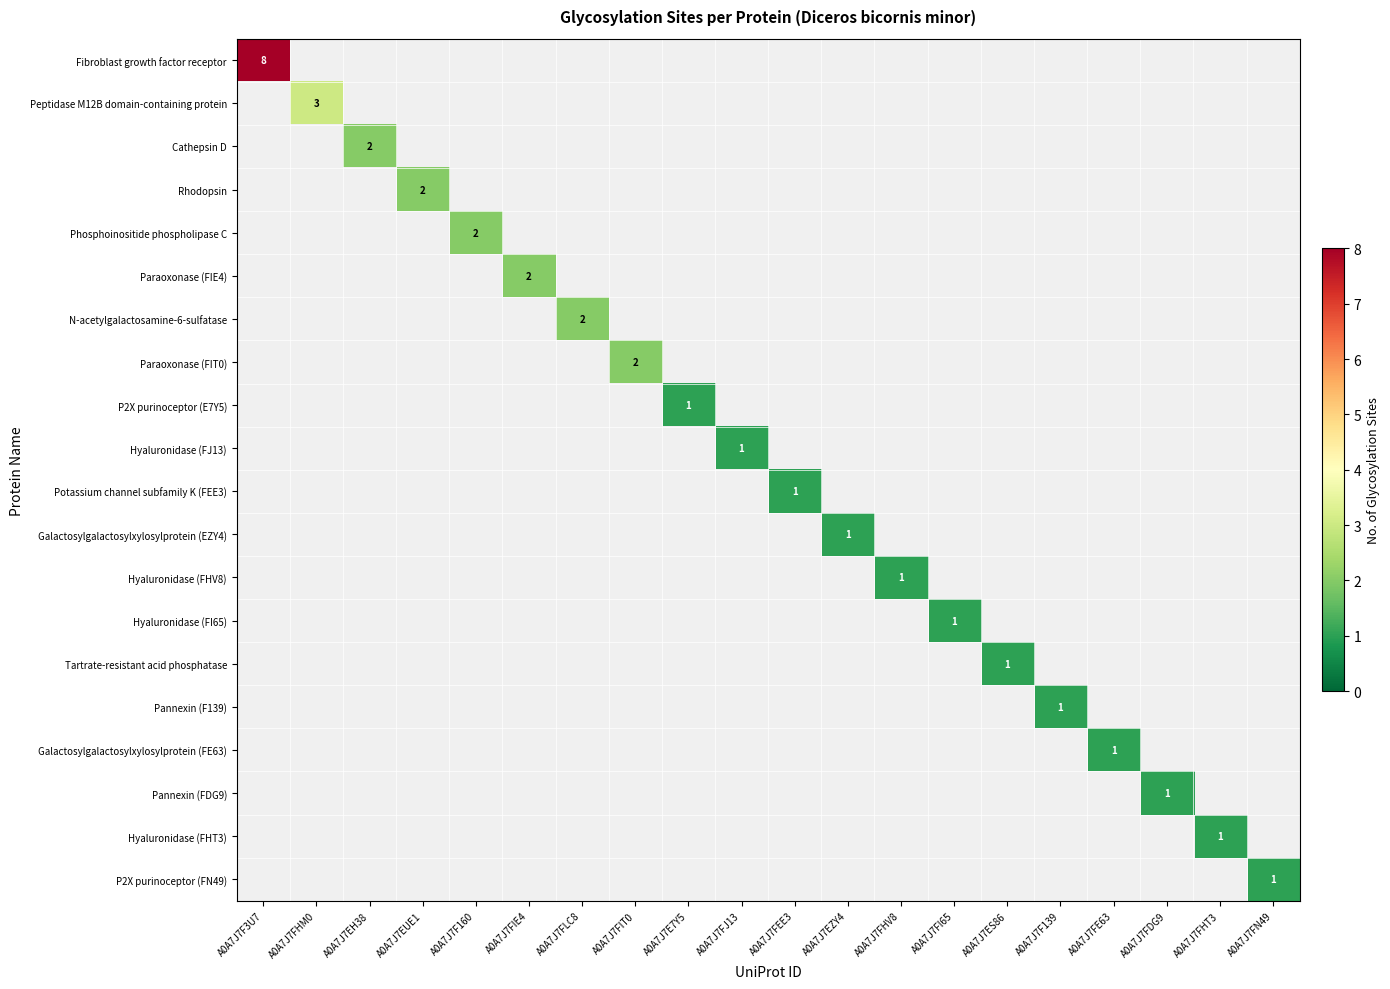

Is it true that Tartrate-resistant acid phosphatase equals 1.0 at A0A7J7ES86?

True